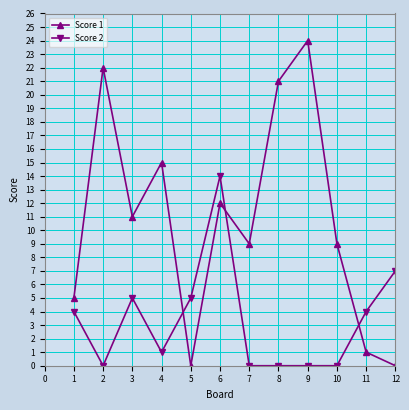

At which label is Score 1 closest to 12?

6